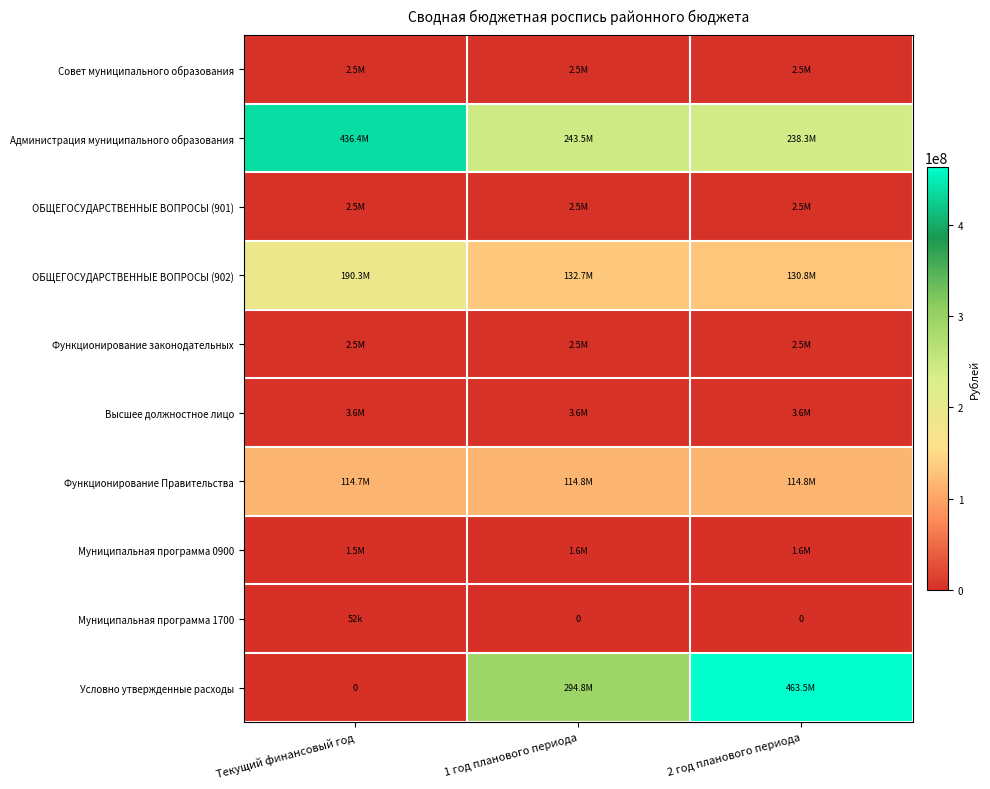

Which label corresponds to the largest value in the chart?

2 год планового периода